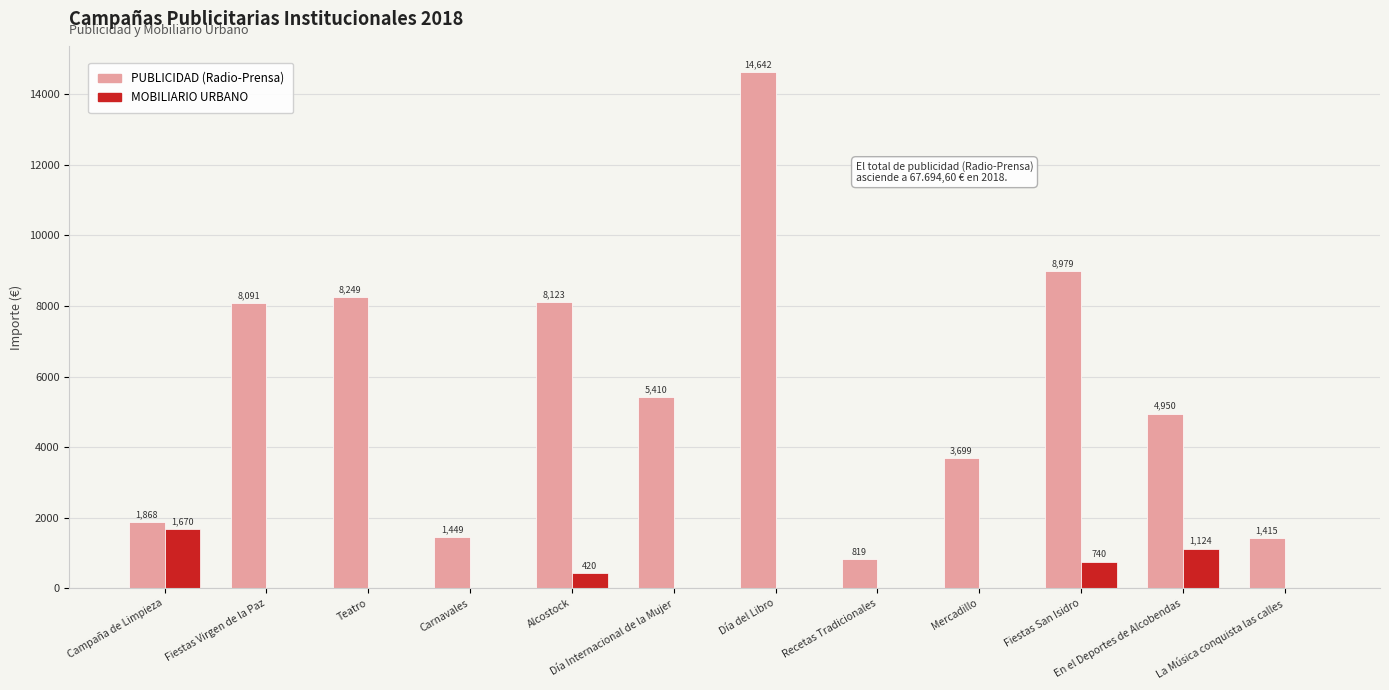

Between Alcostock and En el Deportes de Alcobendas, which series saw the biggest shift?

PUBLICIDAD (Radio-Prensa)